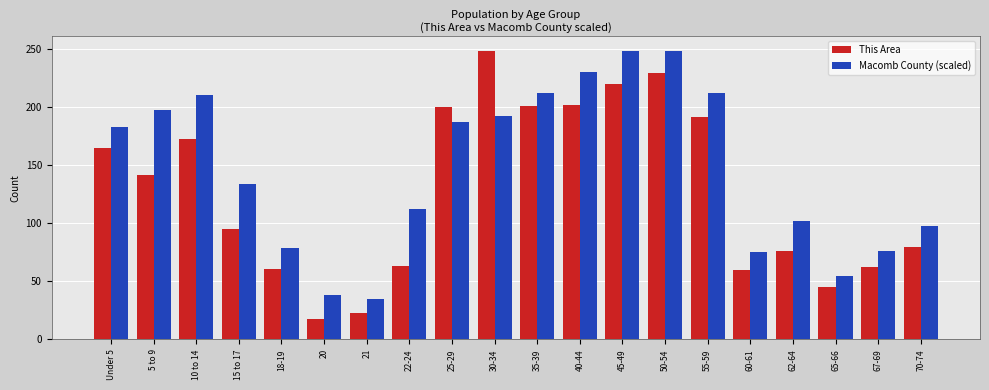

Rank the series at 22-24 from lowest to highest value.

This Area, Macomb County (scaled)